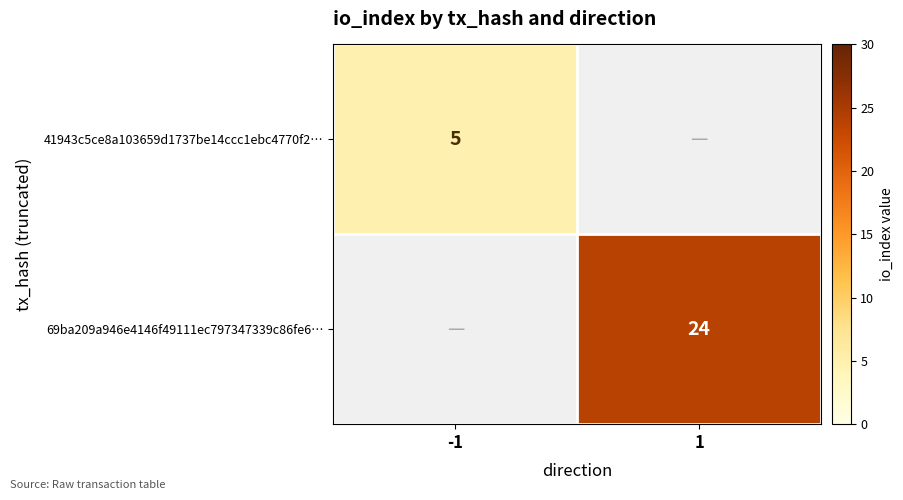

Is it true that 69ba209a946e4146f49111ec797347339c86fe6… equals 24 at 1?

True